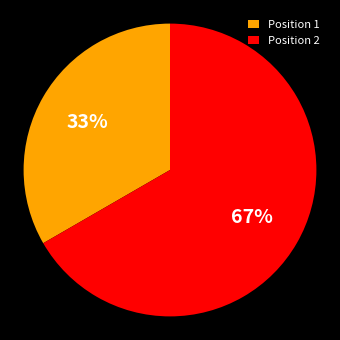

Rank the categories by value from highest to lowest.

Position 2, Position 1